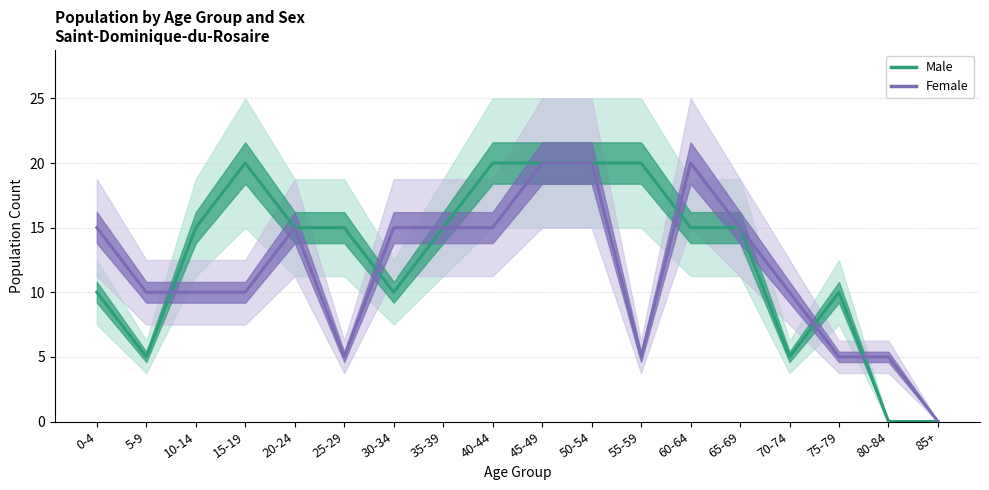

What are all the series names shown in the legend?

Male, Female